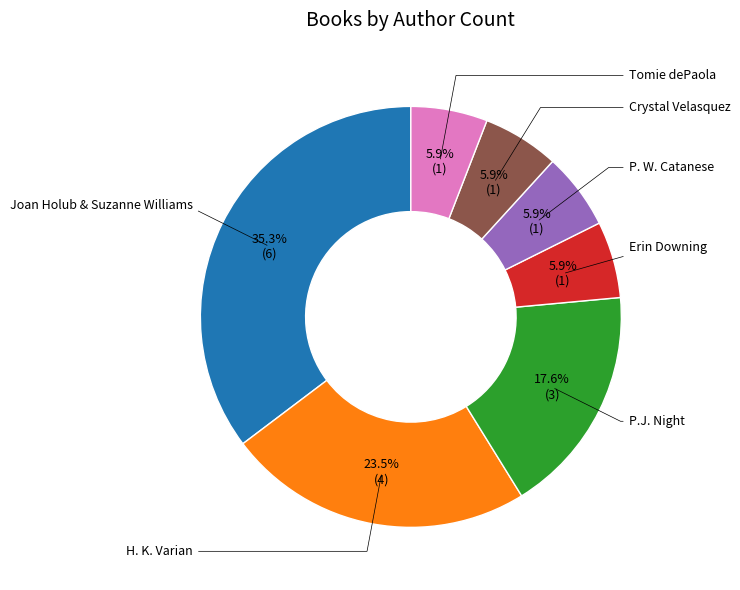

Is there any slice that represents more than half of the pie?

No